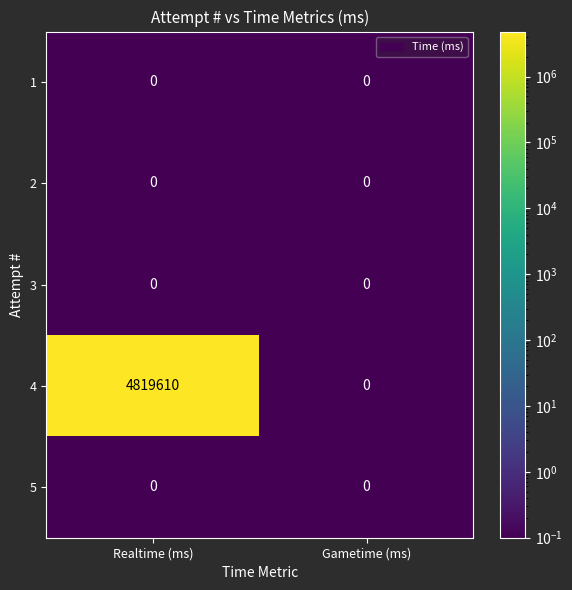

What is the approximate value of 4 at Realtime (ms), to the nearest 50?

4819600